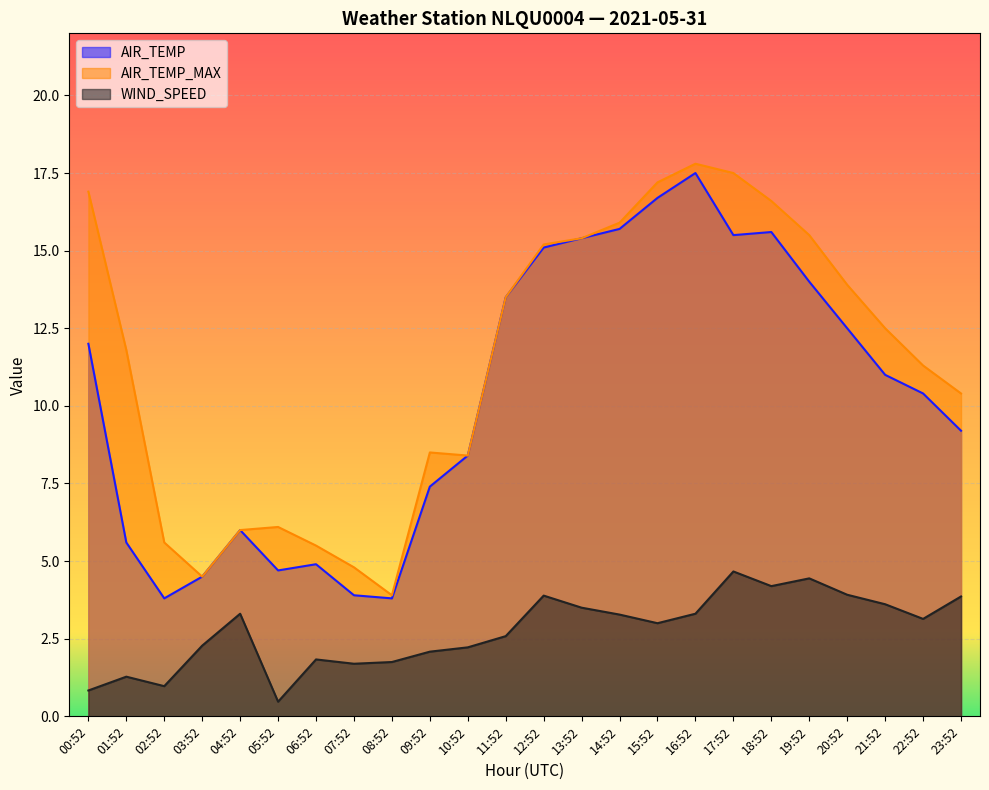

What is the sum of the WIND_SPEED values at 16:52 and 12:52?

7.2